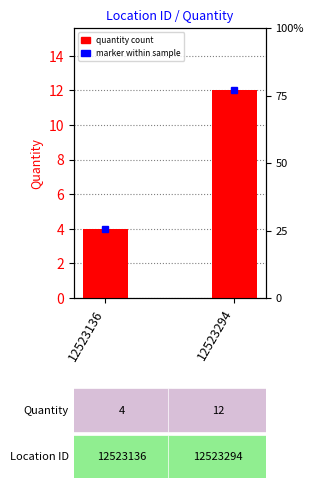

How many data points are less than 12?

1